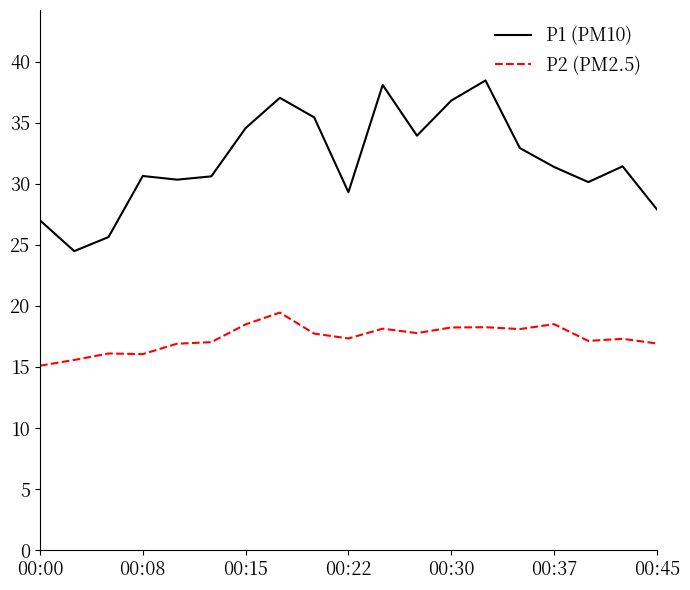

Which series has the widest spread of values?

P1 (PM10)